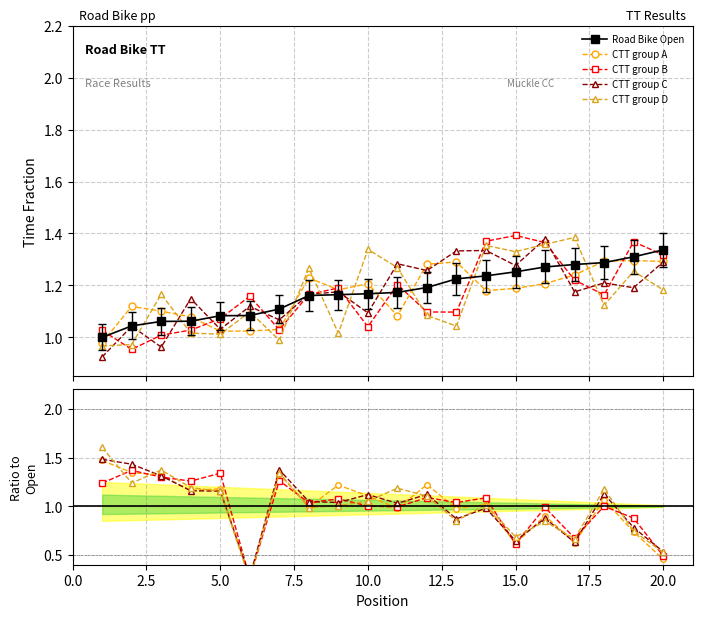

What is the sum of all number values?

20.0